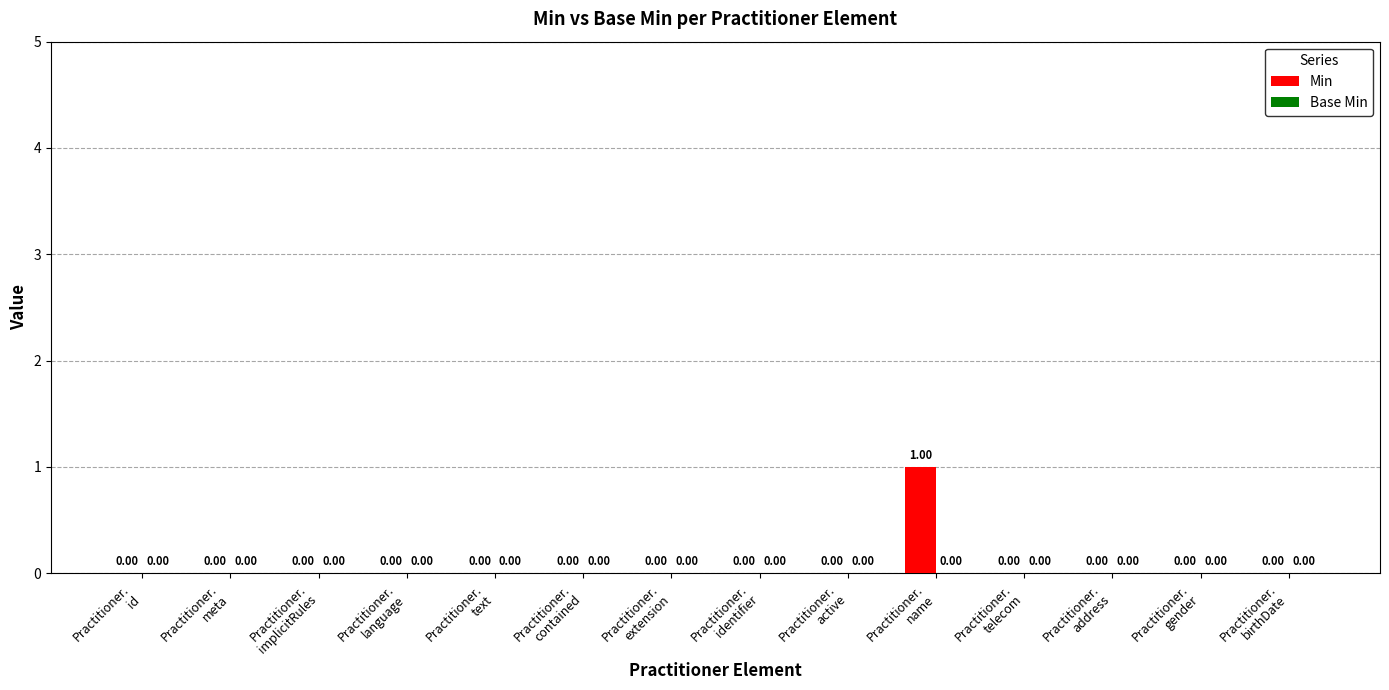

How many categories are shown in the chart?

14